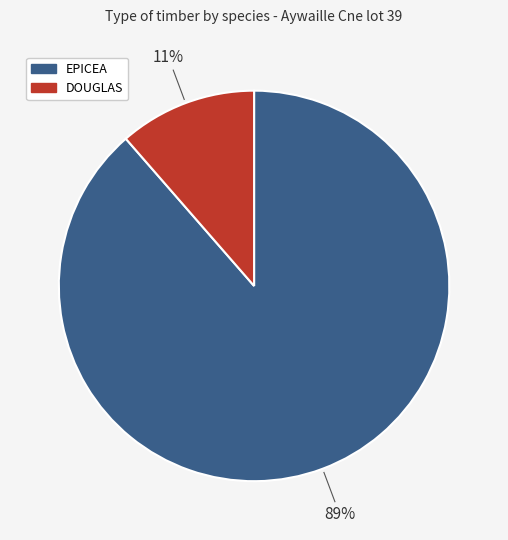

To the nearest percent, what is the average slice percentage?

50%